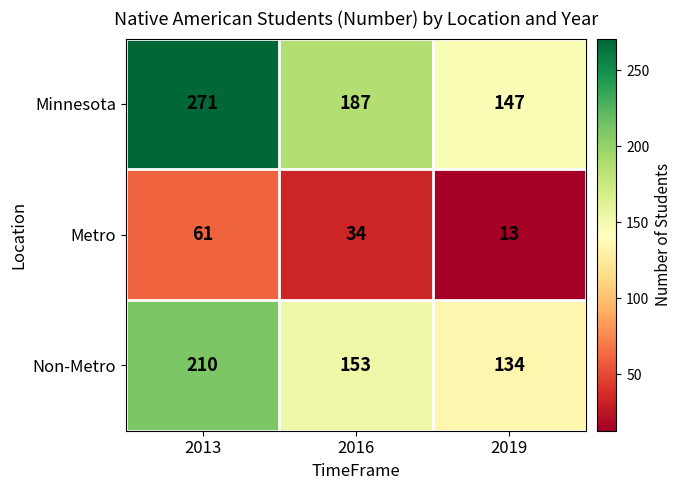

At how many categories does at least one series exceed 251?

1